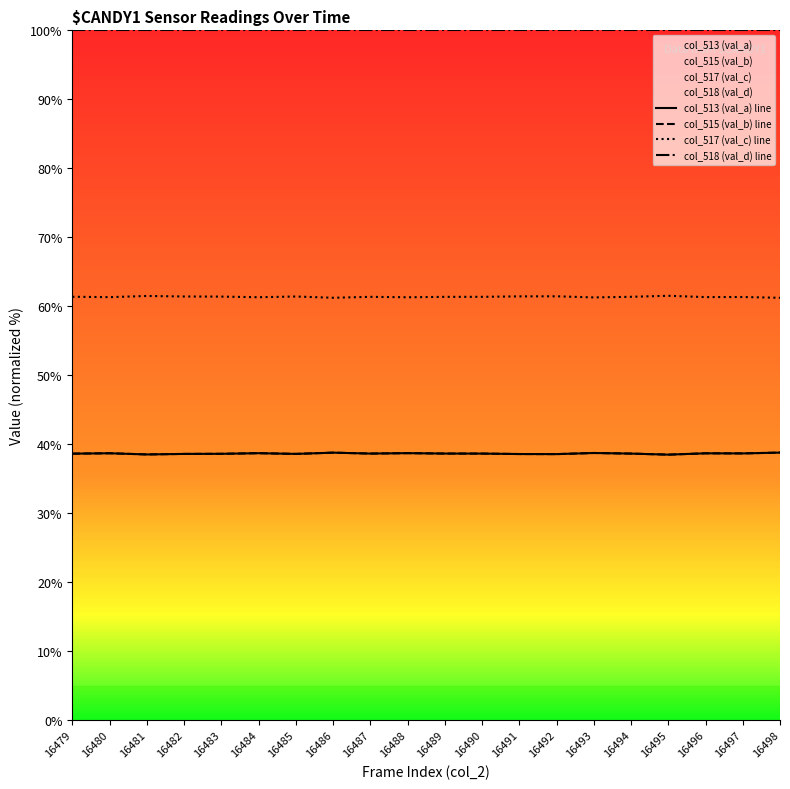

Does the chart have visible grid lines?

No